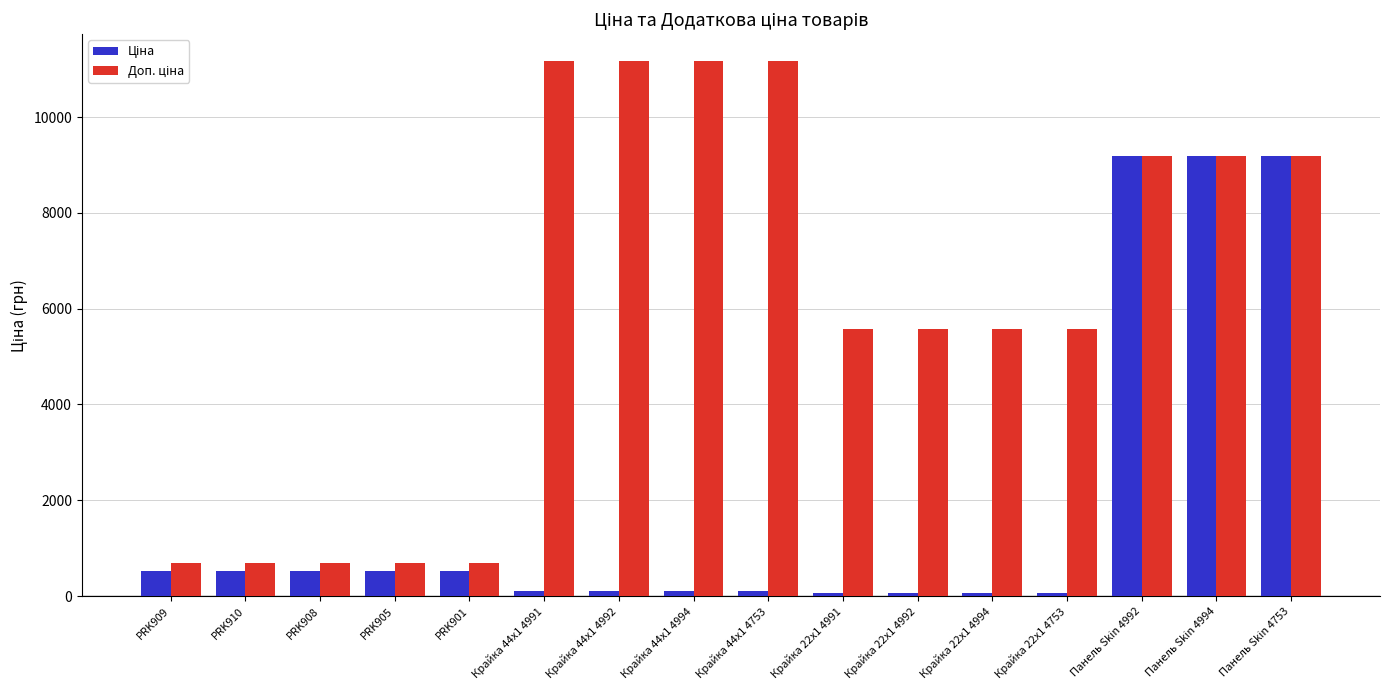

What is the total value across all series at PRK905?

1214.8